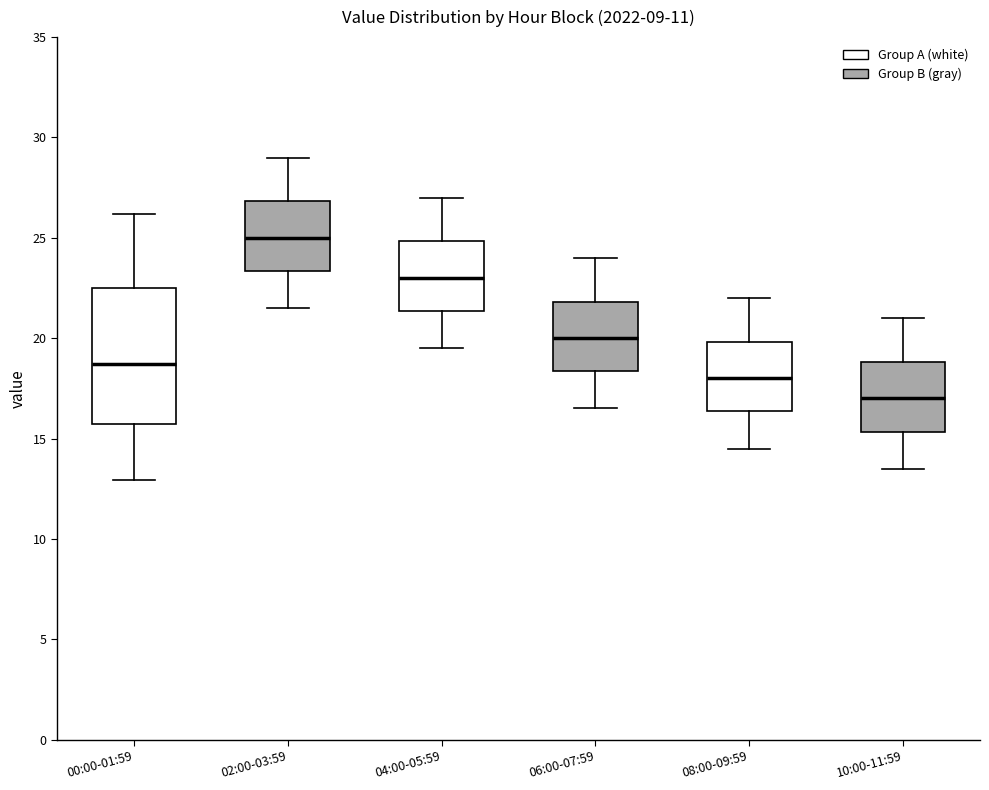

Where is the upper edge of the box for 10:00-11:59 on the y-axis? The values are not printed on the chart, so give them approximately, as read against the axis.

19.0